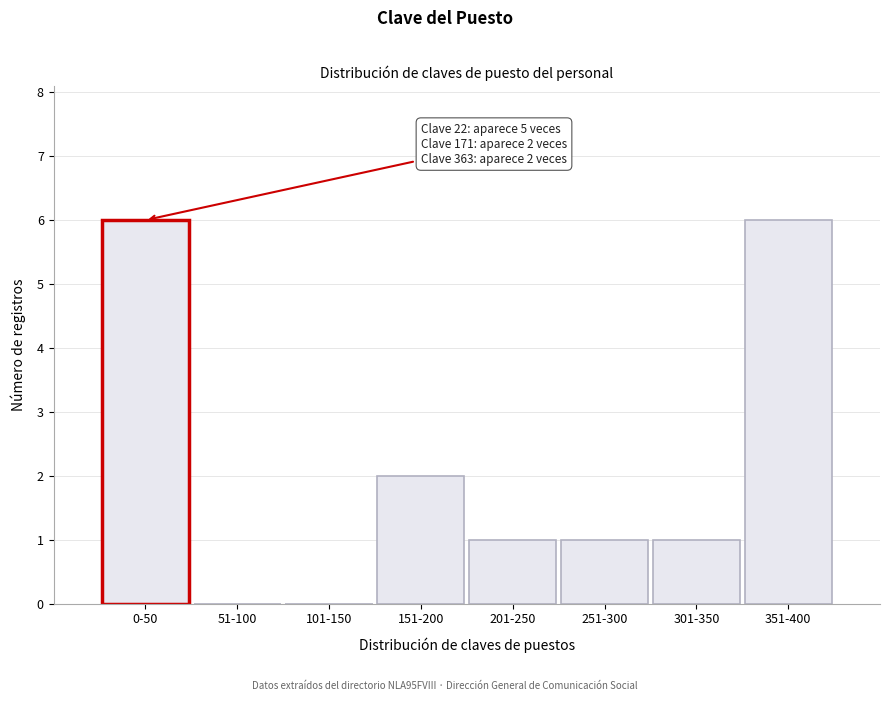

Reading left to right, transcribe all the data shown in this chart.

0-50=6	51-100=0	101-150=0	151-200=2	201-250=1	251-300=1	301-350=1	351-400=6